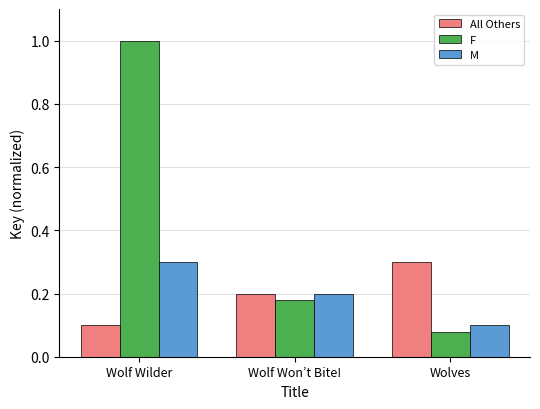

How many M values are between 0 and 1?

3